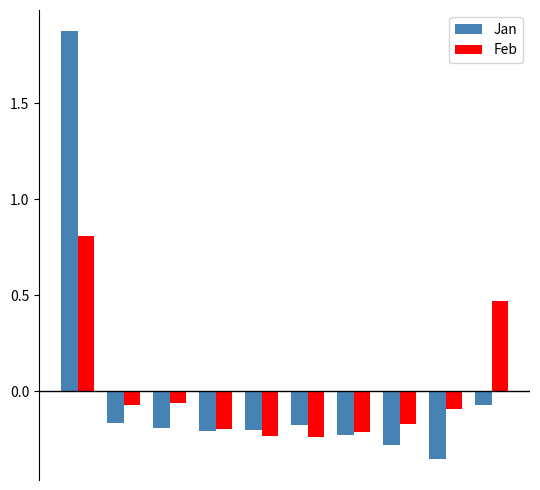

What is the greatest value displayed?

1.9